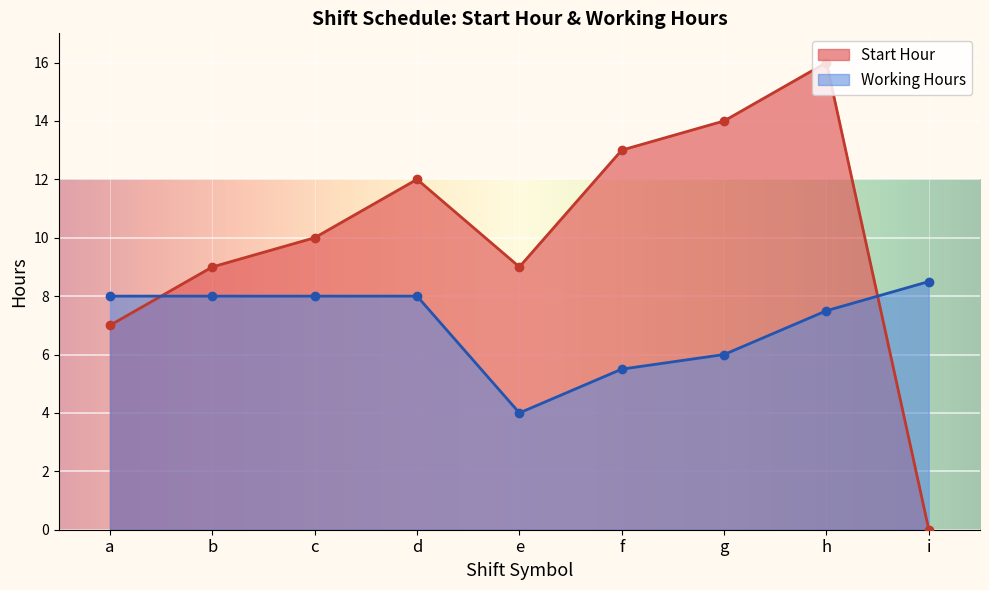

Rank the categories by Working Hours value from lowest to highest.

e, f, g, h, a, c, b, d, i